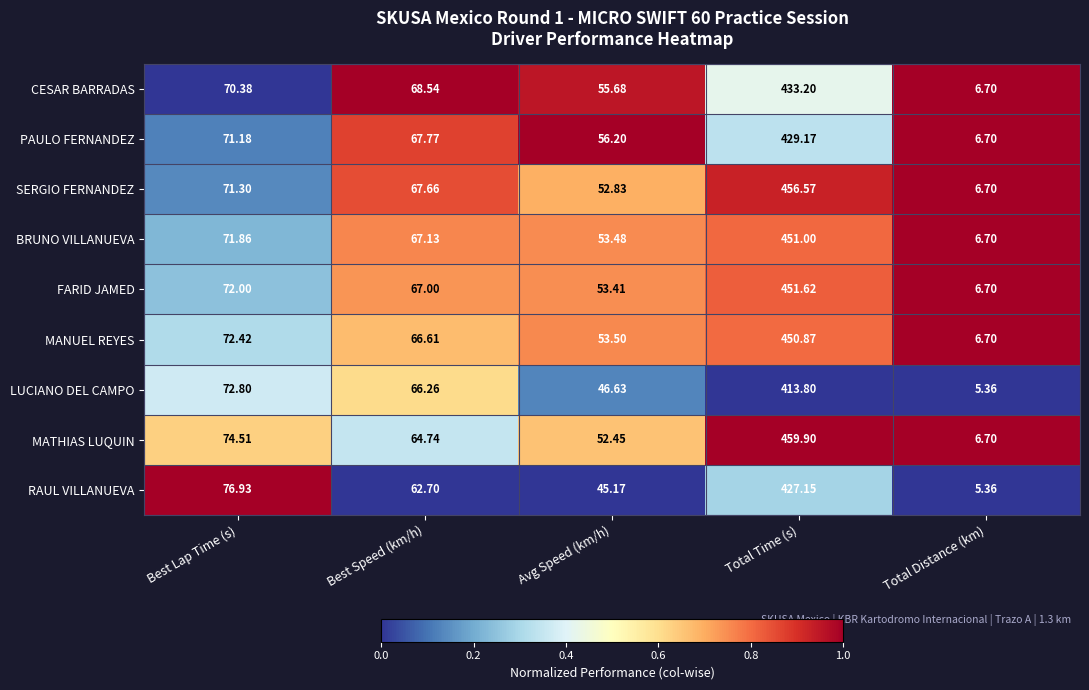

Which series has the largest range (max minus min)?

MATHIAS LUQUIN